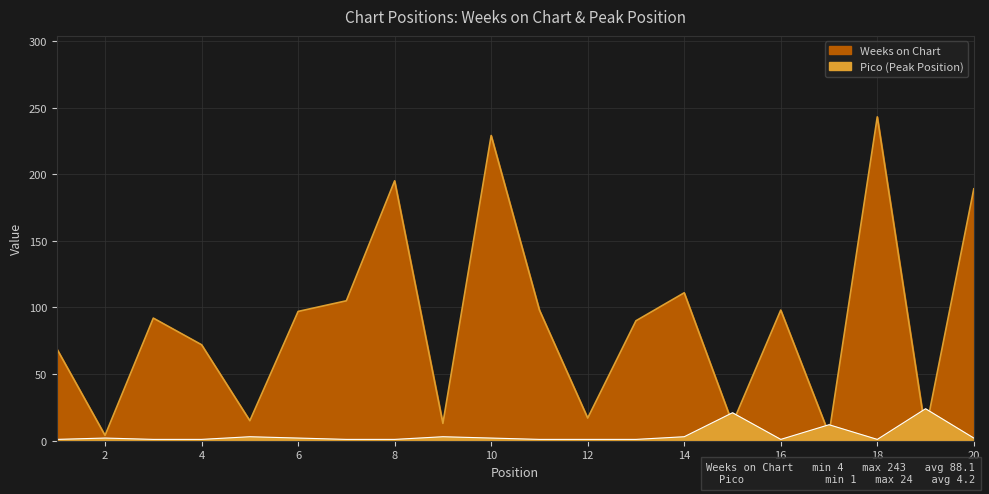

True or false: Pico and Weeks on Chart intersect in this chart.

True